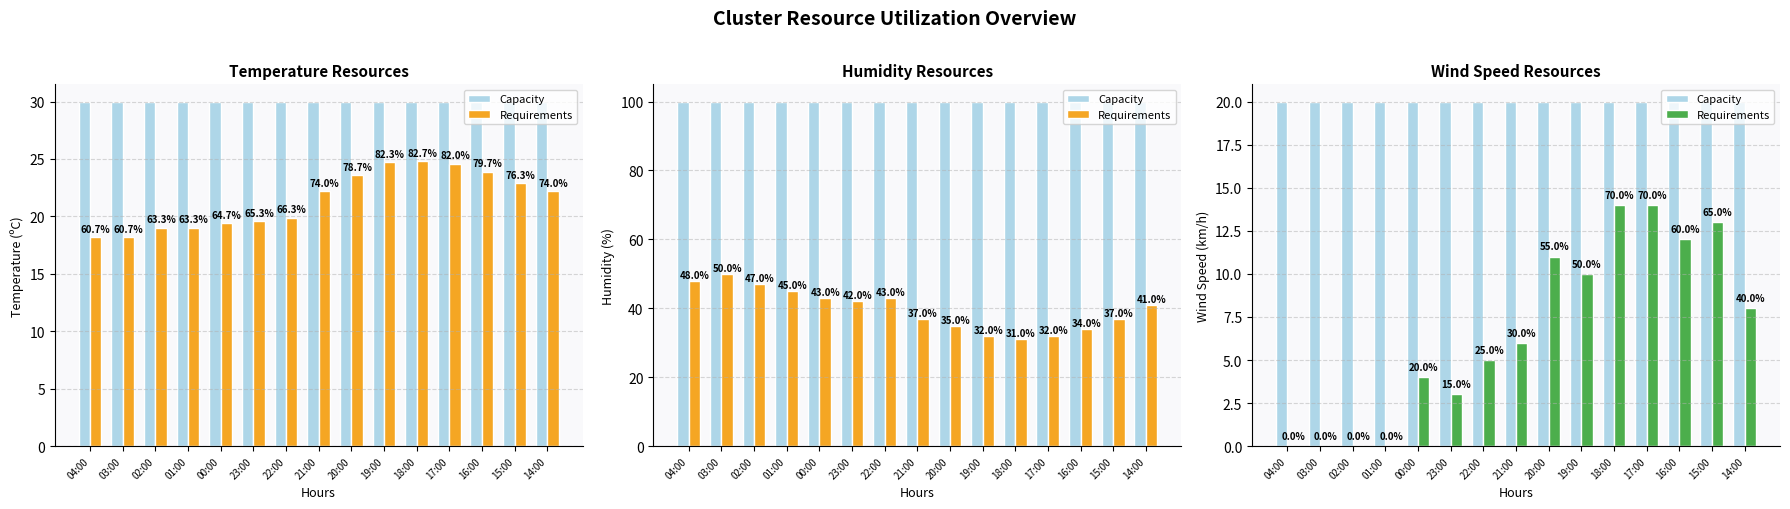

Which series has the widest spread of values?

Requirements